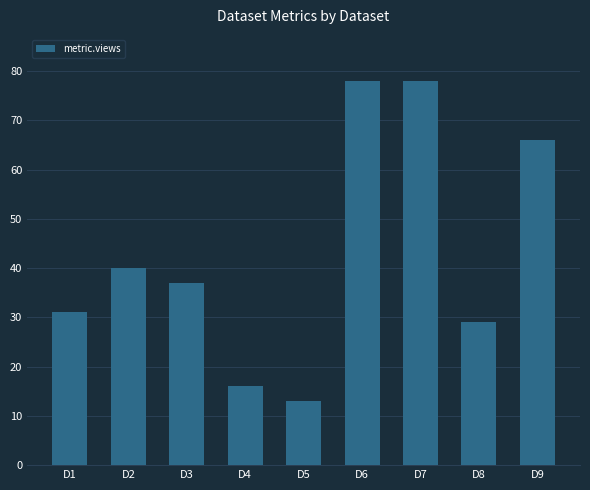

True or false: the data shows 16 at D4.

True